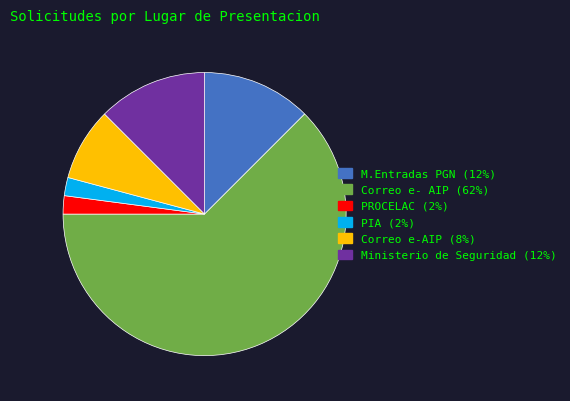

Which has a higher value, M.Entradas PGN (12%) or PROCELAC (2%)?

M.Entradas PGN (12%)